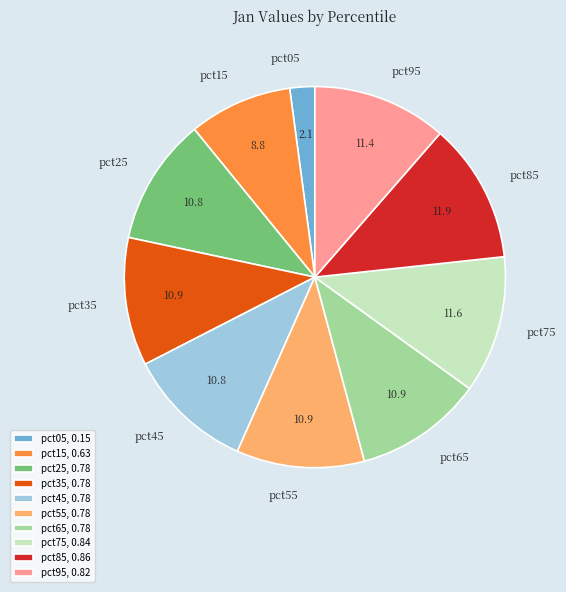

Does pct95 represent more than half of the total?

No